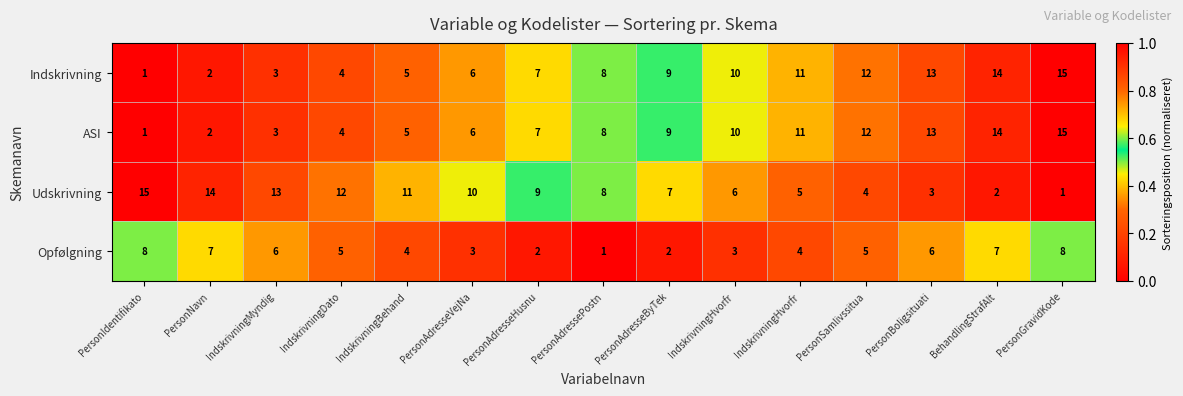

What is the spread (max minus min) of values at PersonAdresseByTek?

7